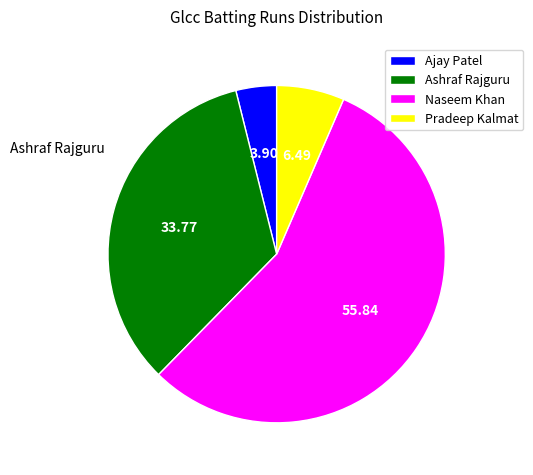

Rank the categories by value from highest to lowest.

Naseem Khan, Ashraf Rajguru, Pradeep Kalmat, Ajay Patel